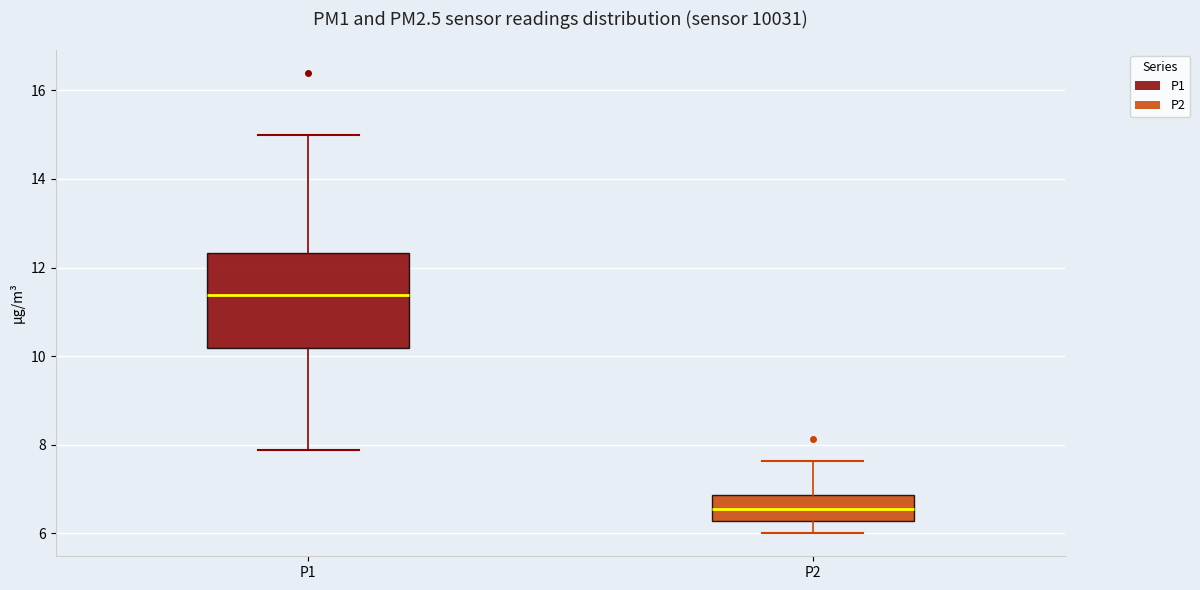

Where does the upper whisker of the box for P1 end on the y-axis? The values are not printed on the chart, so give them approximately, as read against the axis.

15.0